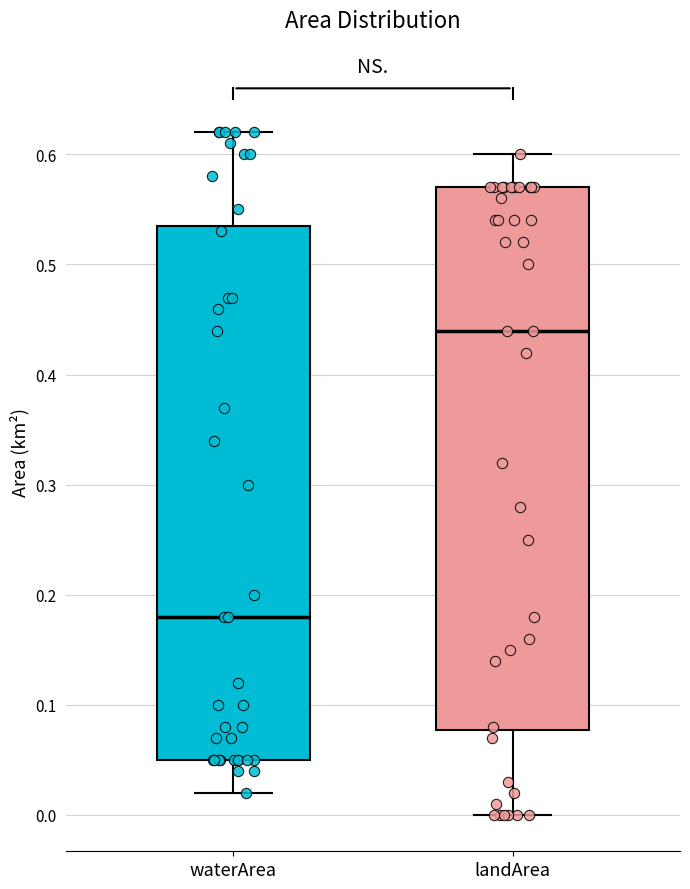

Where is the lower edge of the box for waterArea on the y-axis? The values are not printed on the chart, so give them approximately, as read against the axis.

0.05